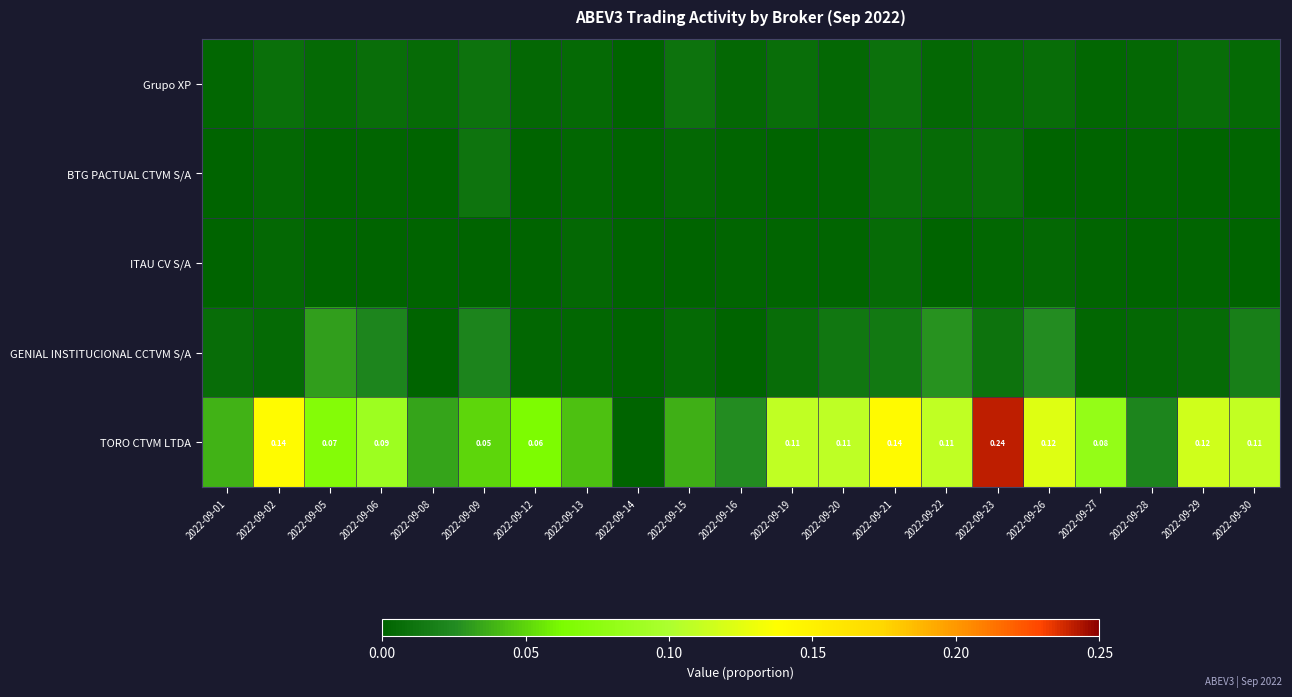

At which label does TORO CTVM LTDA reach its minimum?

2022-09-14